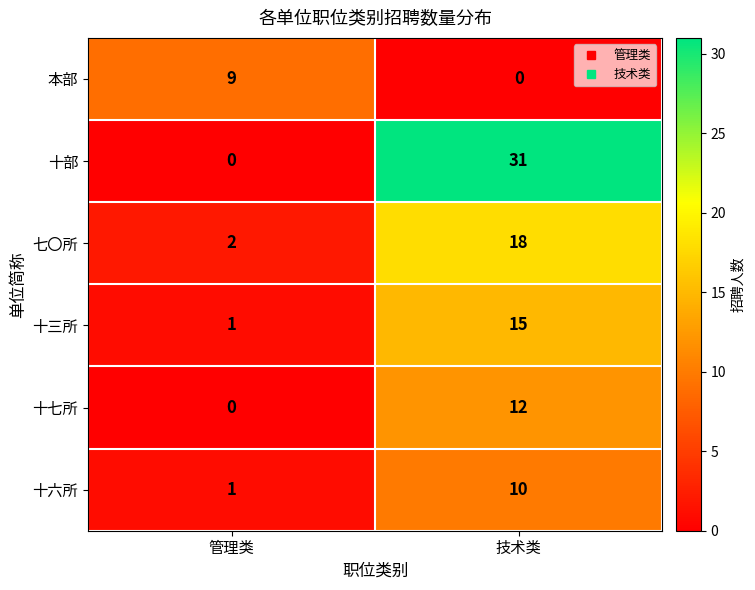

True or false: 本部 has a value of 9 at 管理类.

True